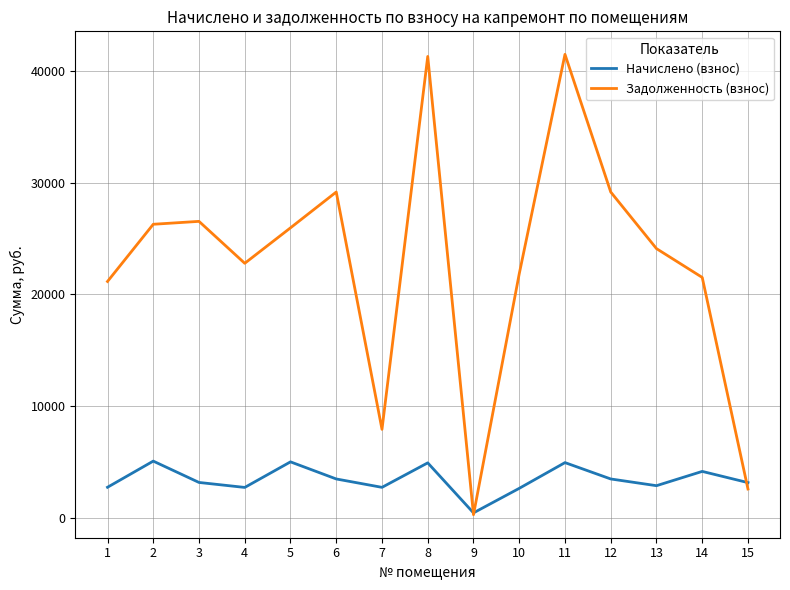

What is the lowest value of the Начислено (взнос) series?

429.1